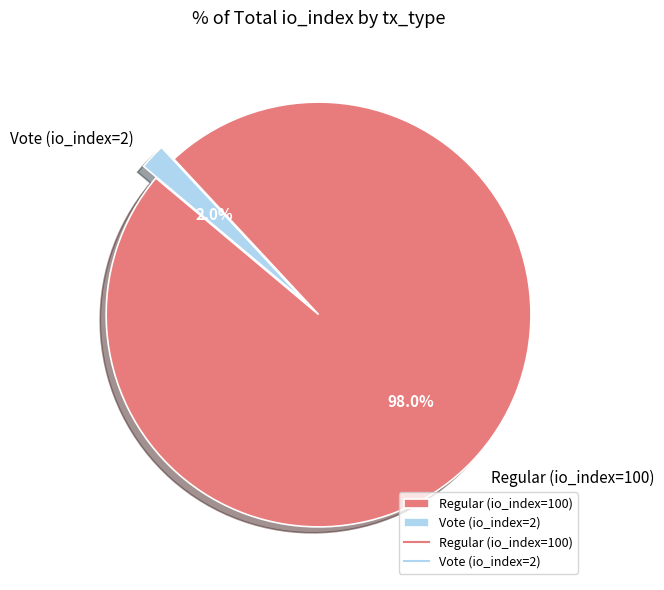

To the nearest percent, what is the combined percentage of Vote (io_index=2) and Regular (io_index=100)?

100%